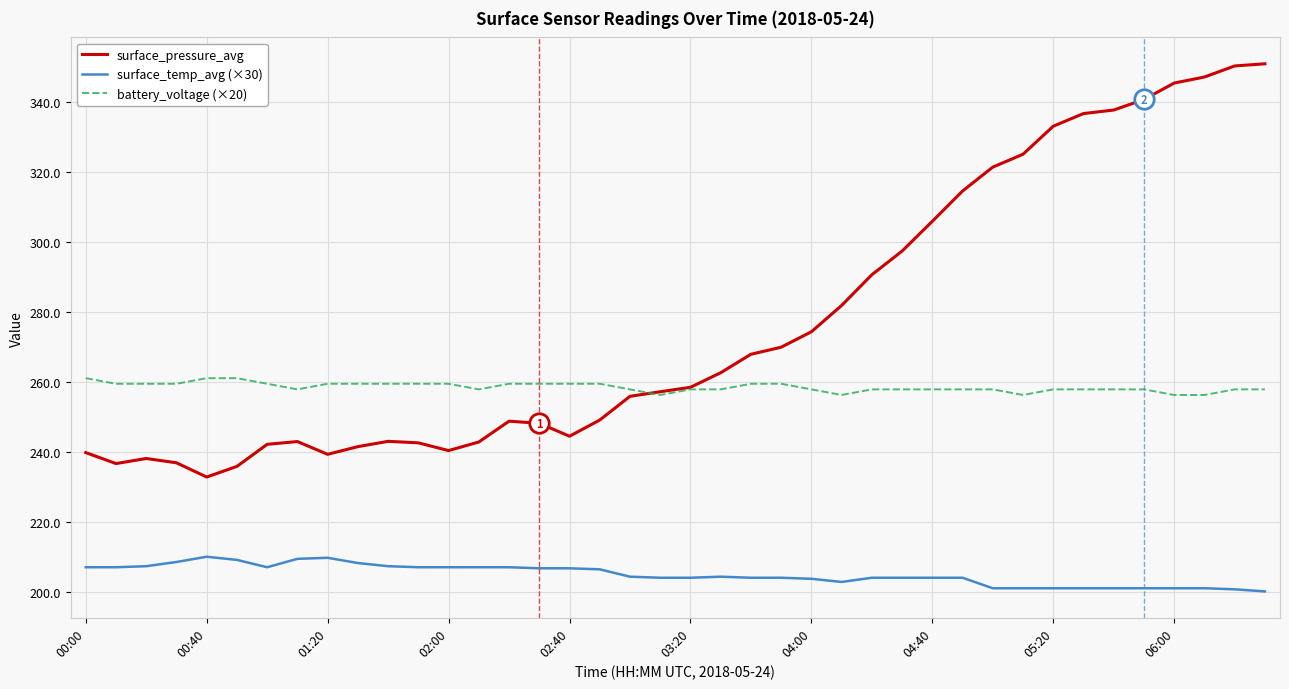

List the series in order of their overall mean, highest first.

surface_pressure_avg, battery_voltage (×20), surface_temp_avg (×30)